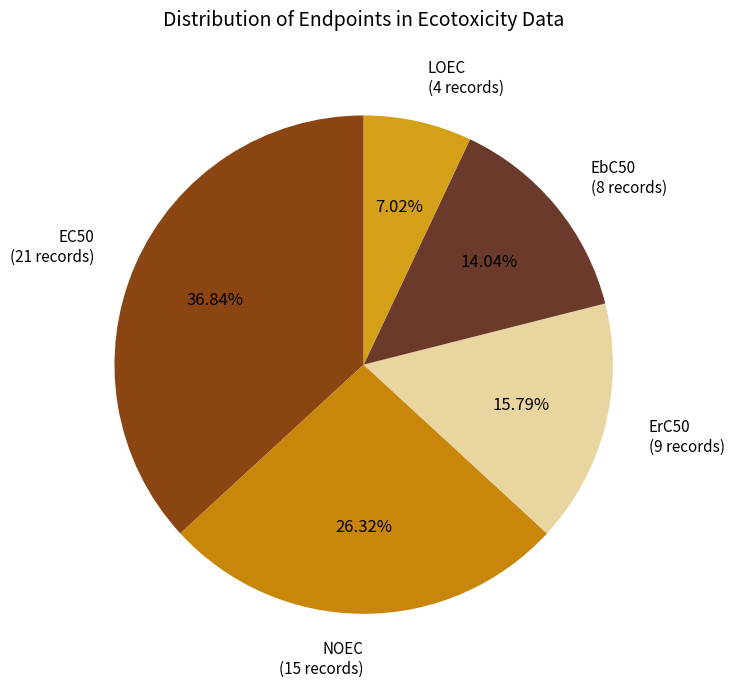

Combined, do NOEC (15 records) and EbC50 (8 records) account for over 50%?

No